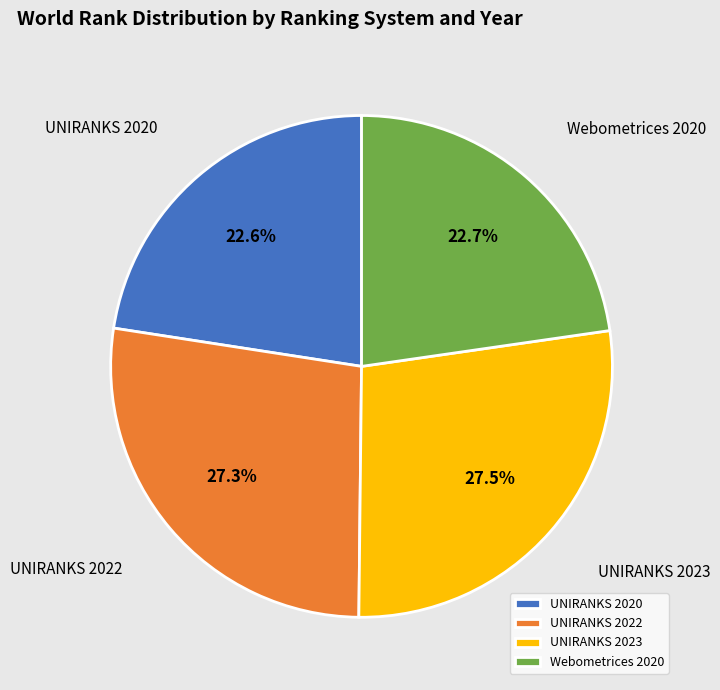

Combined, do UNIRANKS 2022 and UNIRANKS 2023 account for over 50%?

Yes